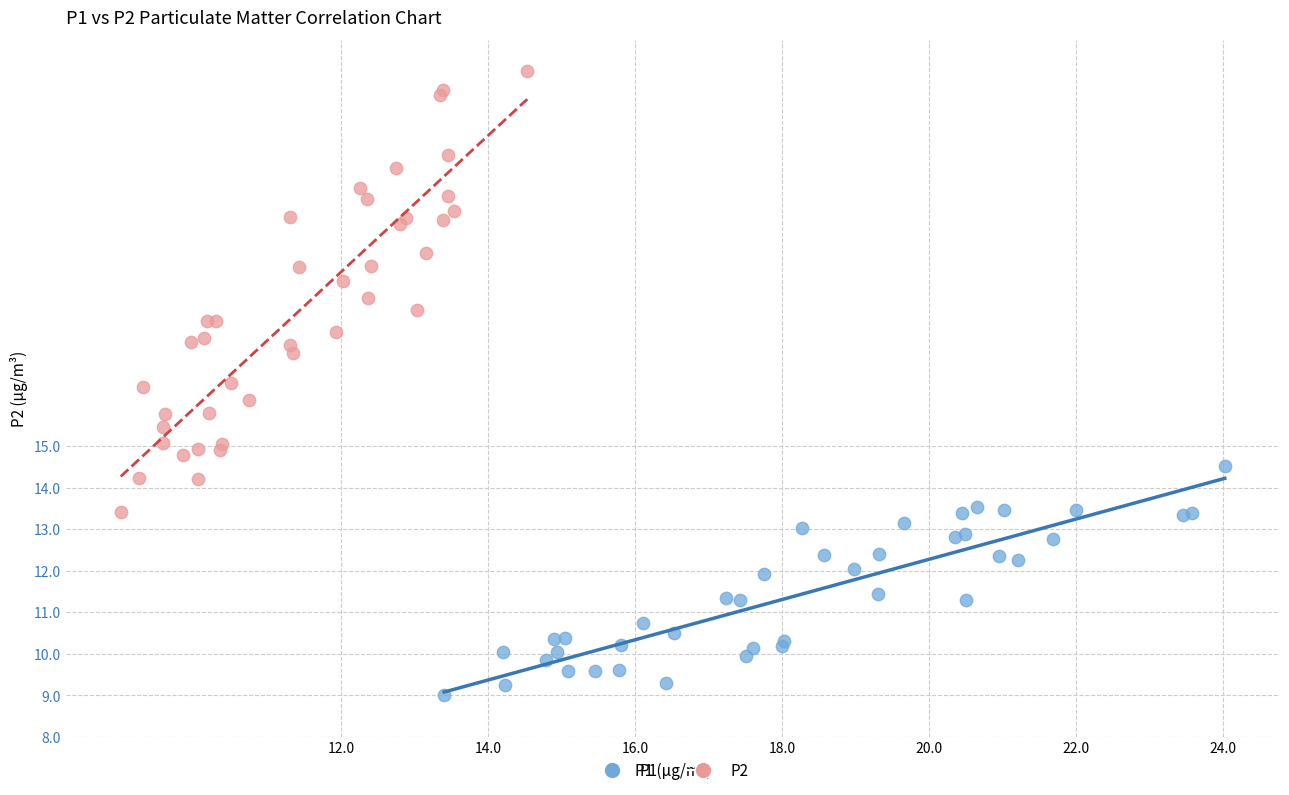

Which series has the widest spread of Y values?

P2